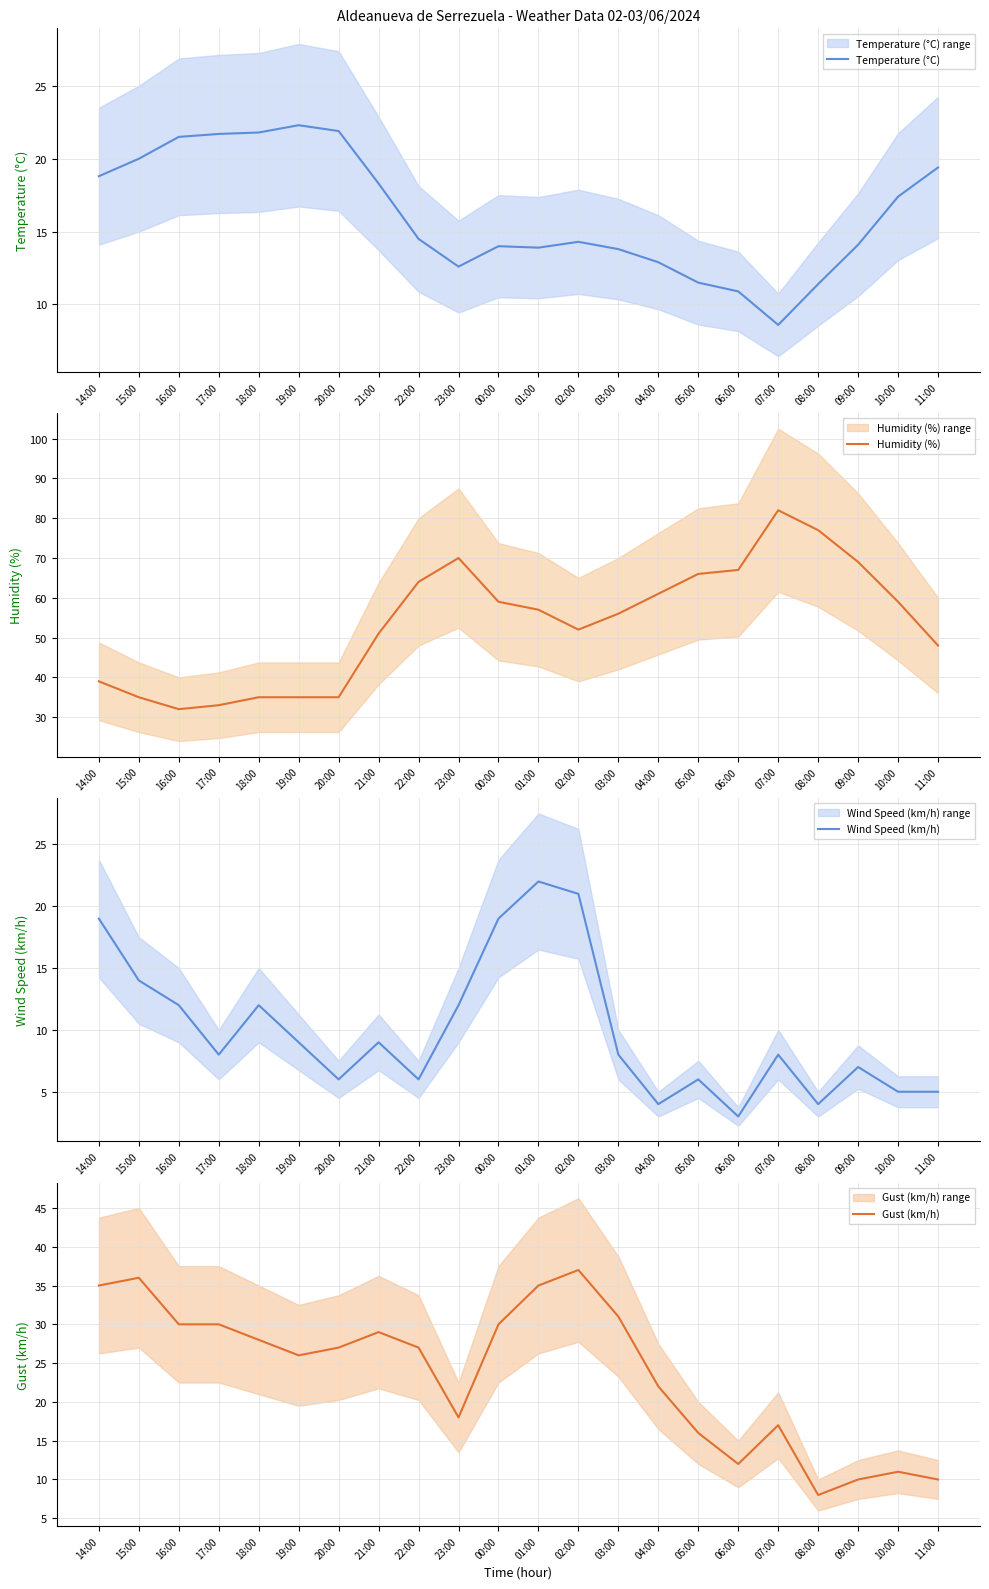

What is the maximum value for Gust (km/h)?

37